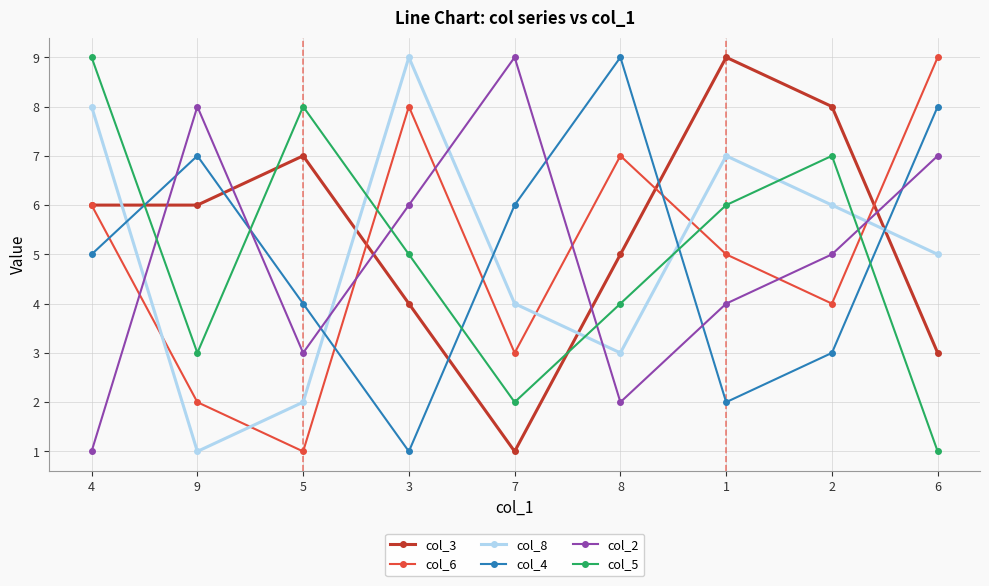

What value does the col_2 series have at 3?

6